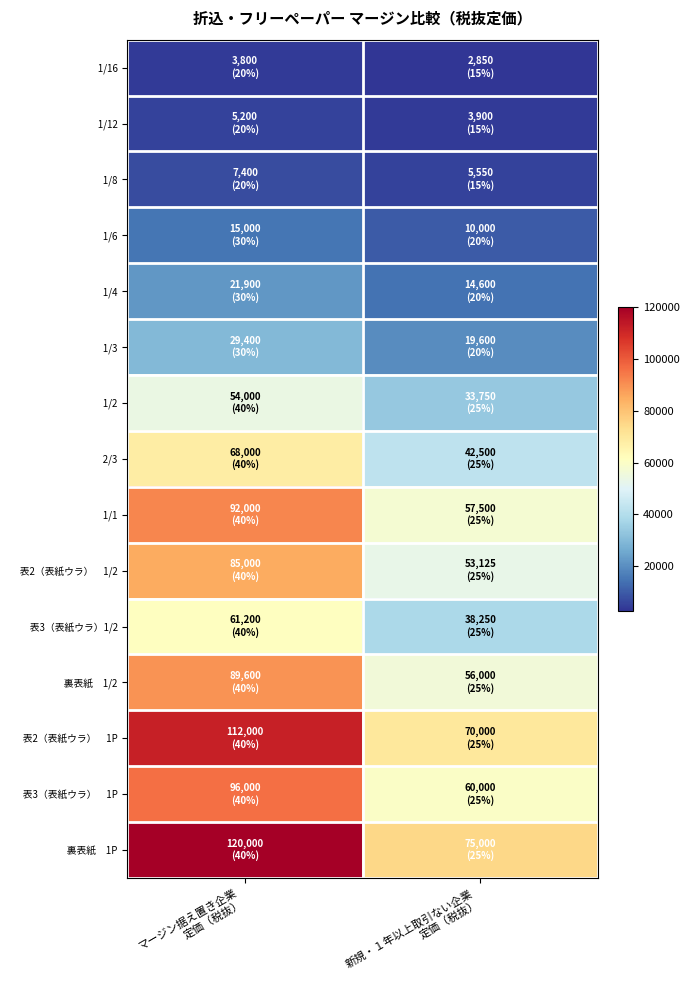

What is the total value across all series at 新規・１年以上取引ない企業
定価（税抜）?

542625